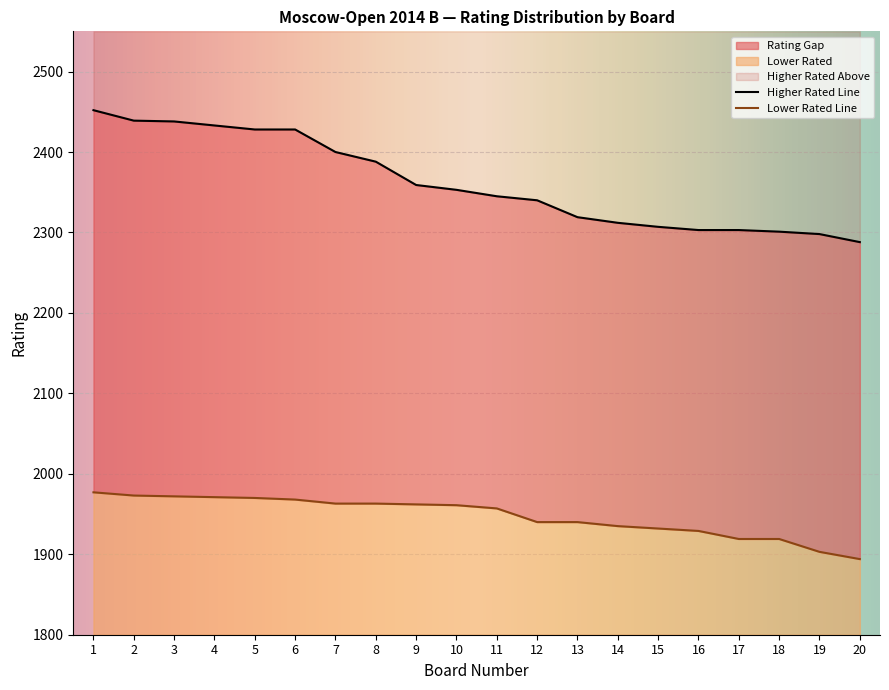

True or false: Lower Rated has a value of 1940 at 12.

True